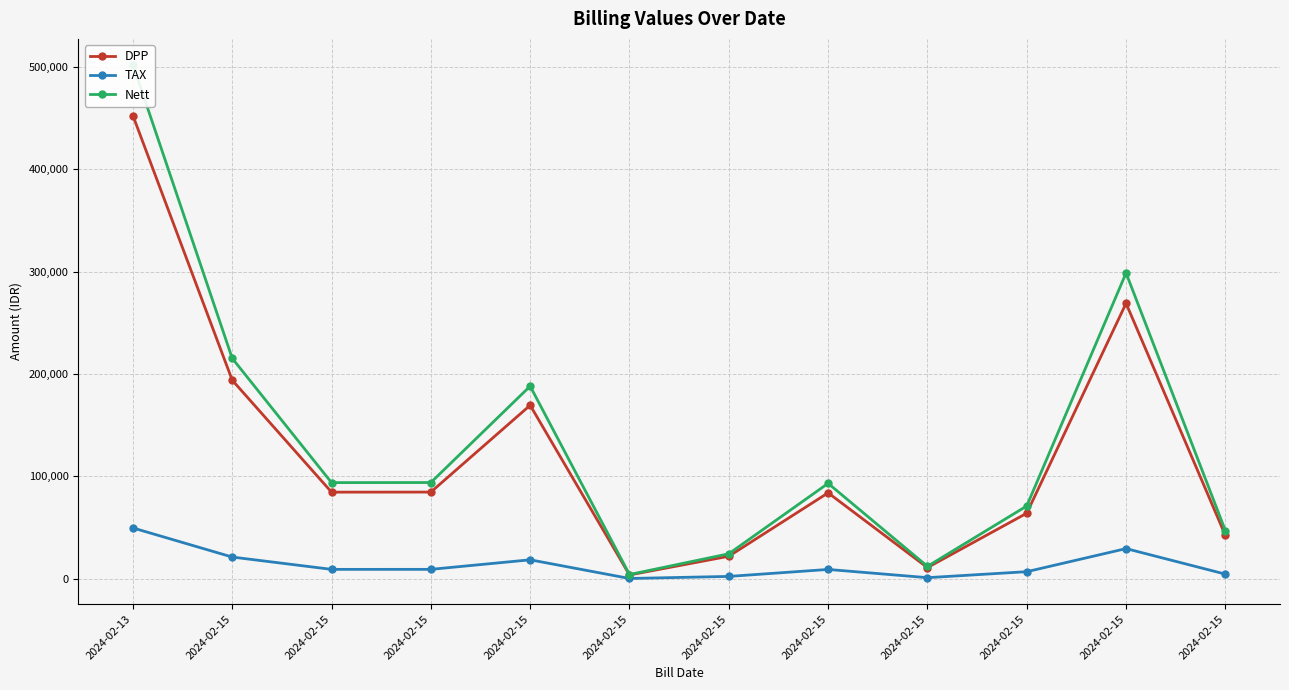

At how many categories does at least one series exceed 17091?

10